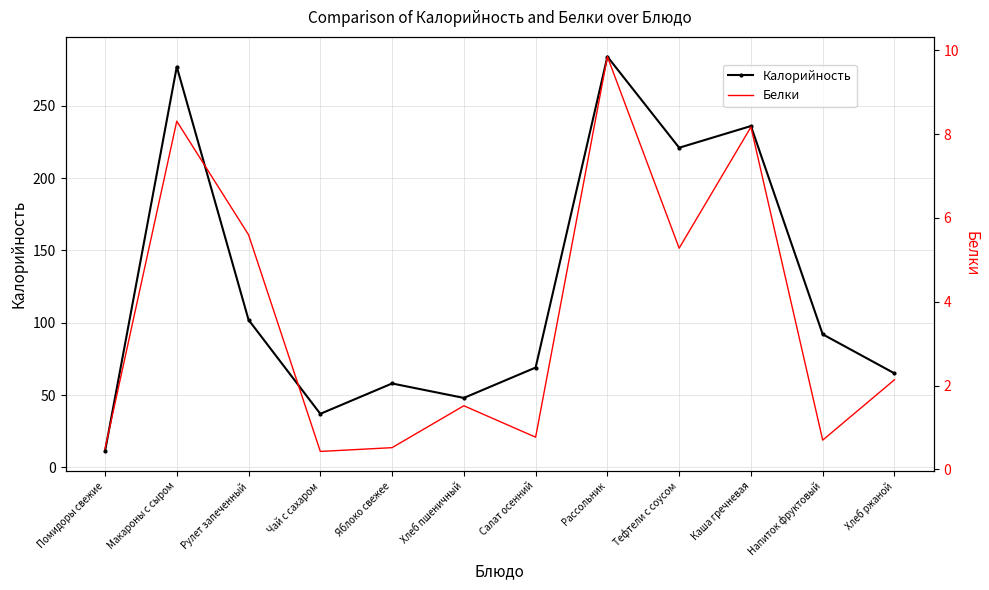

Between Чай с сахаром and Помидоры свежие, which is larger?

Чай с сахаром